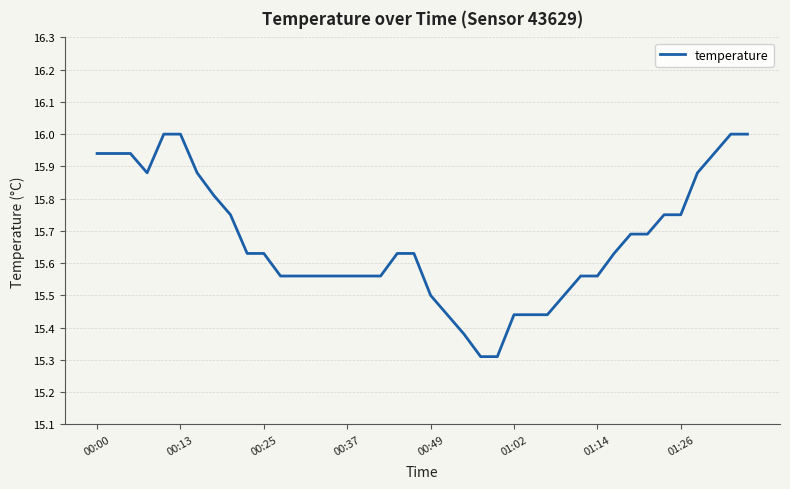

What is the difference between the maximum and minimum values?

0.7